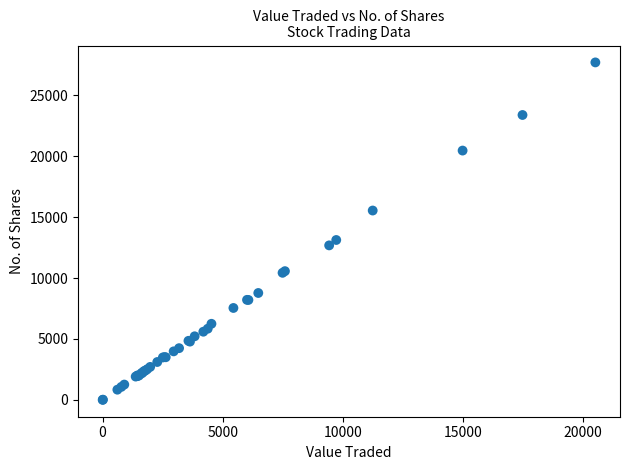

What Y value in the scatter plot is closest to 13847?

13120